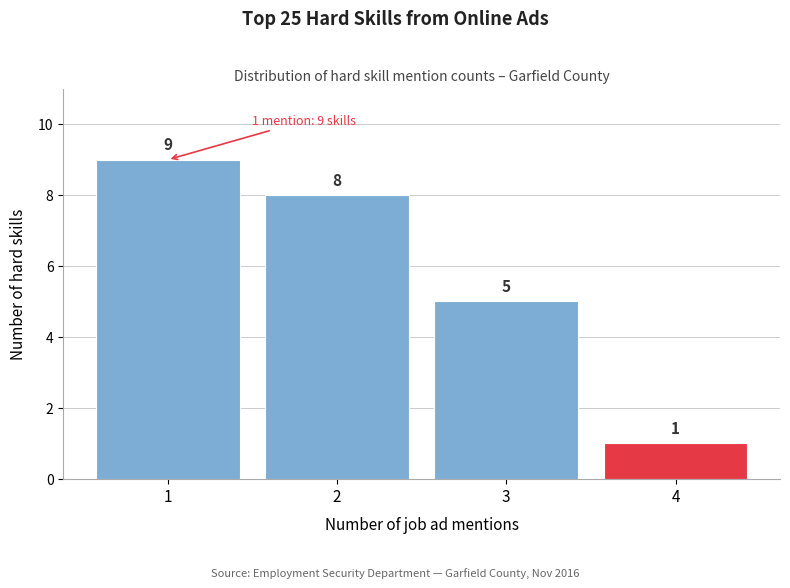

Reading right to left, extract all data points from this chart.

1	5	8	9